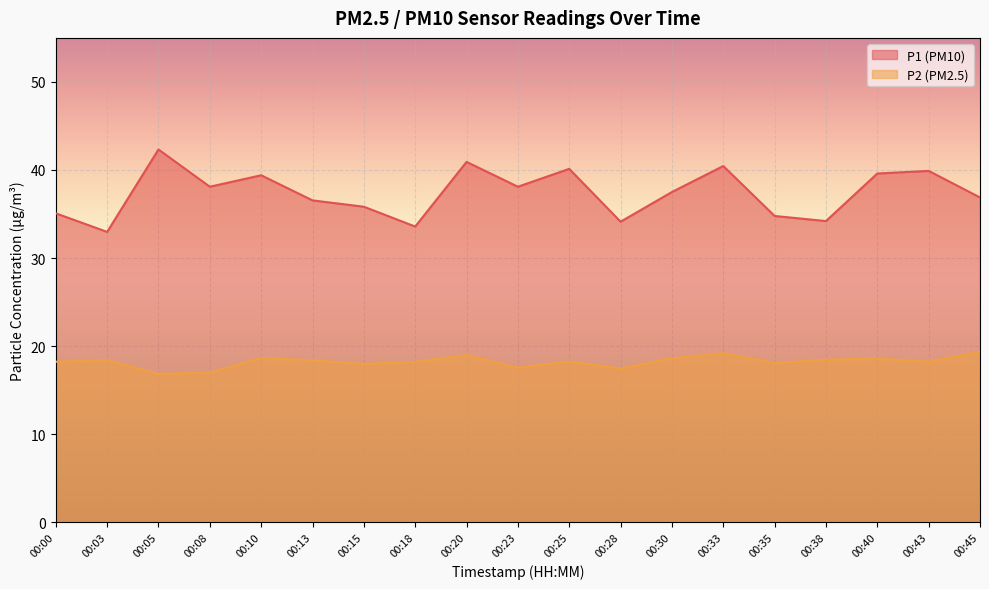

At 00:30, list the series in order from smallest to largest.

P2, P1